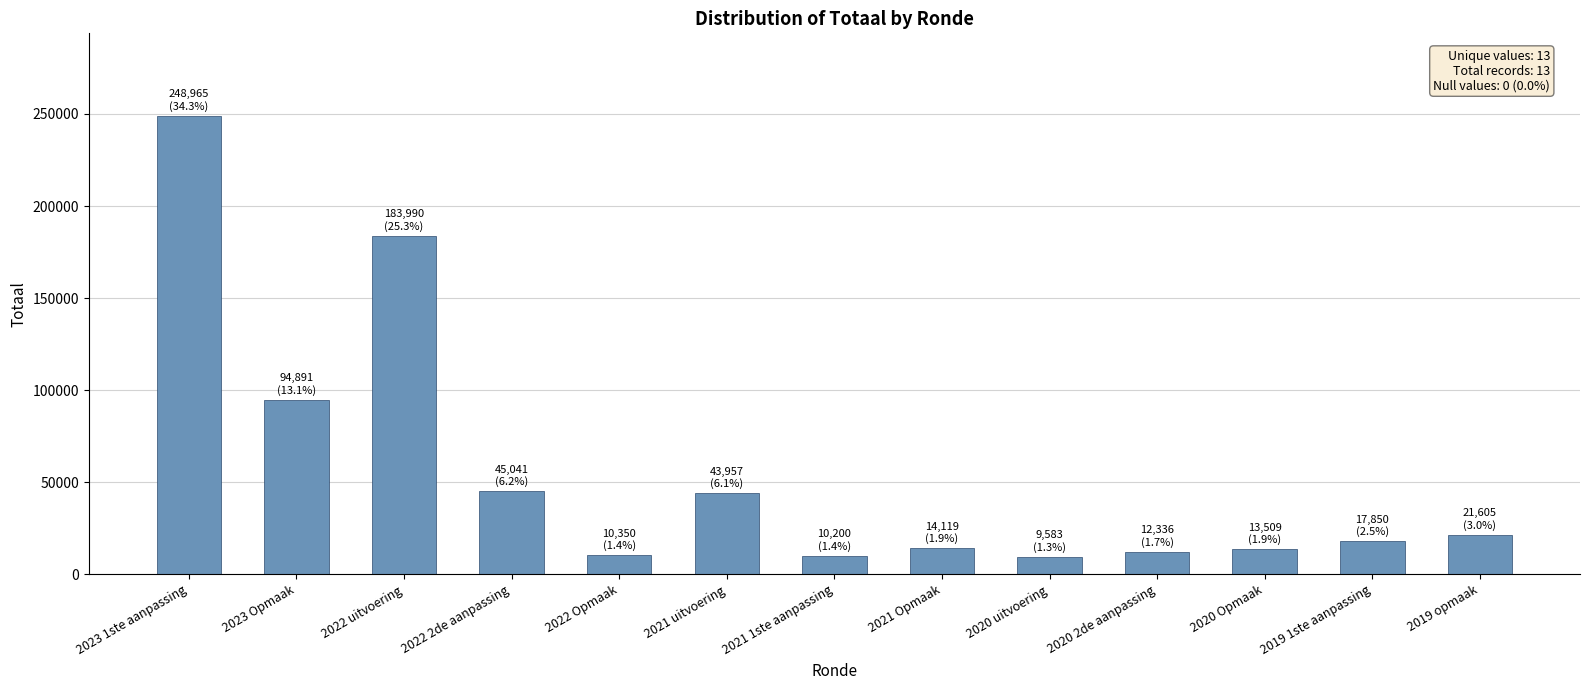

At which label does the data first exceed 17850?

2023 1ste aanpassing